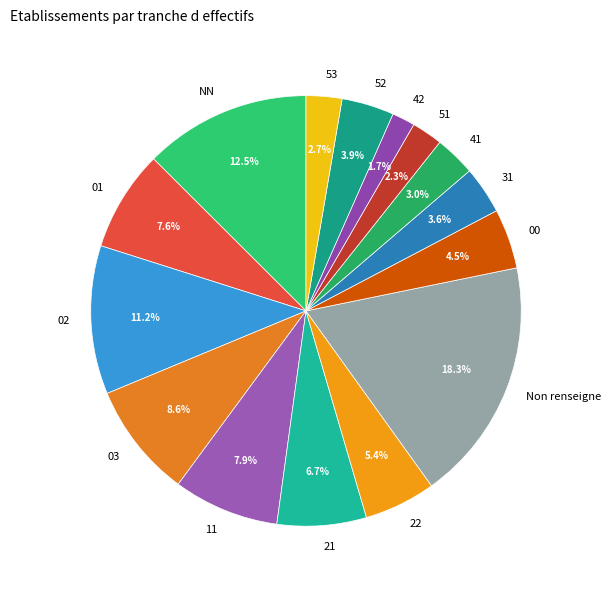

Is it true that 31 is 15% of the pie?

False